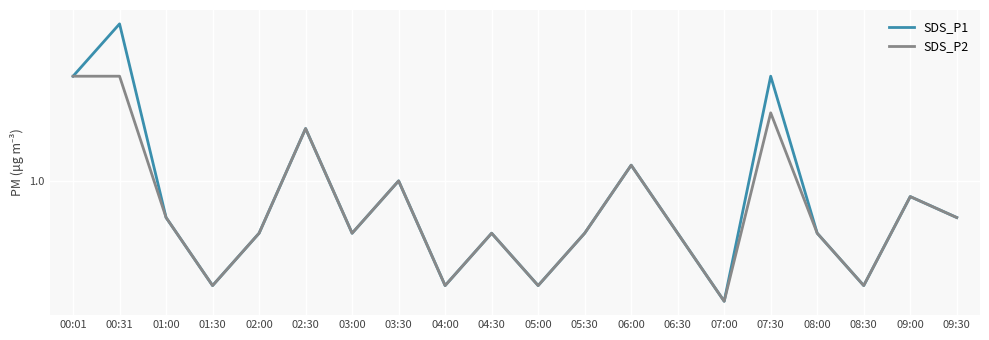

The value of SDS_P2 at 04:30 is 0.9. True or false?

True